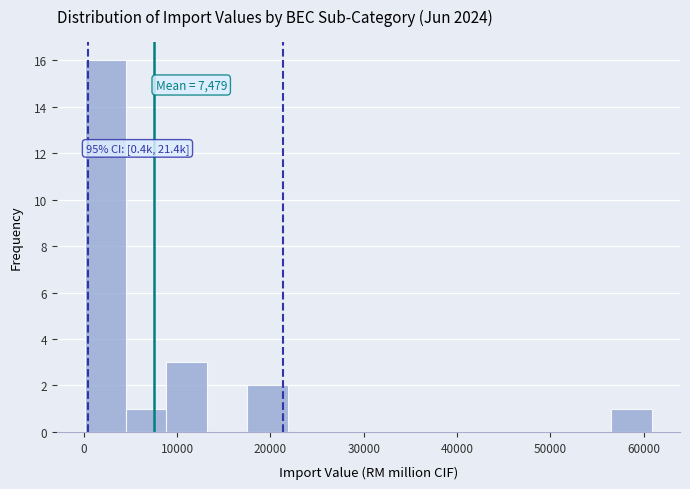

Over which range of the x-axis is the bar tallest?

0 to 4000